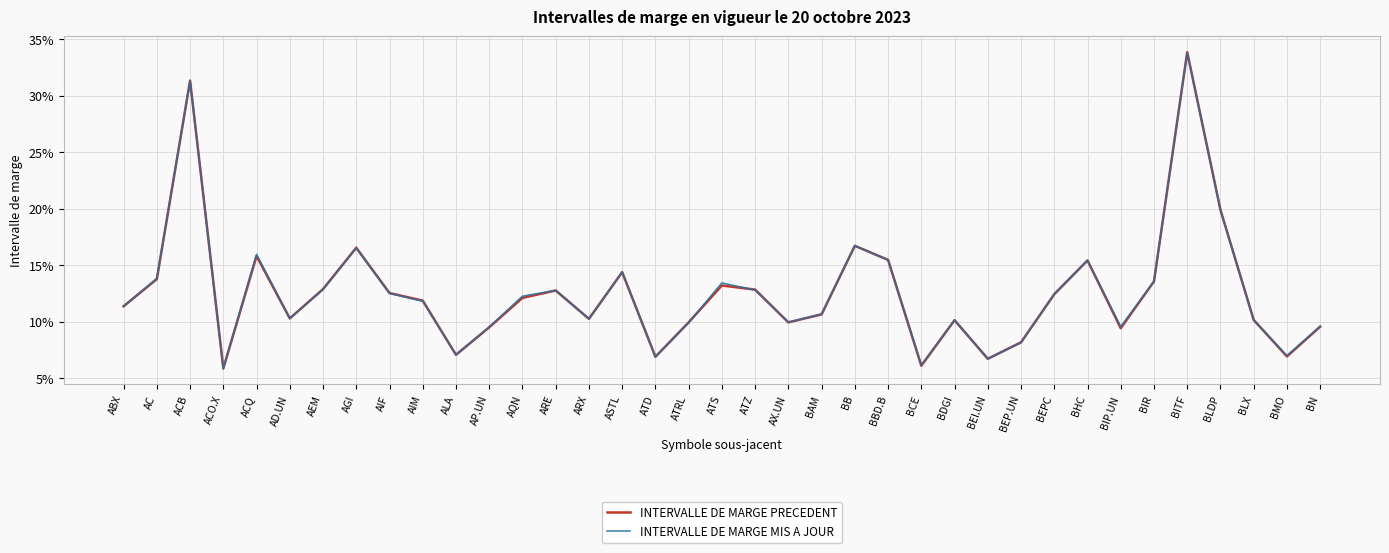

What is the label of the 28th point from the left?

BEP.UN